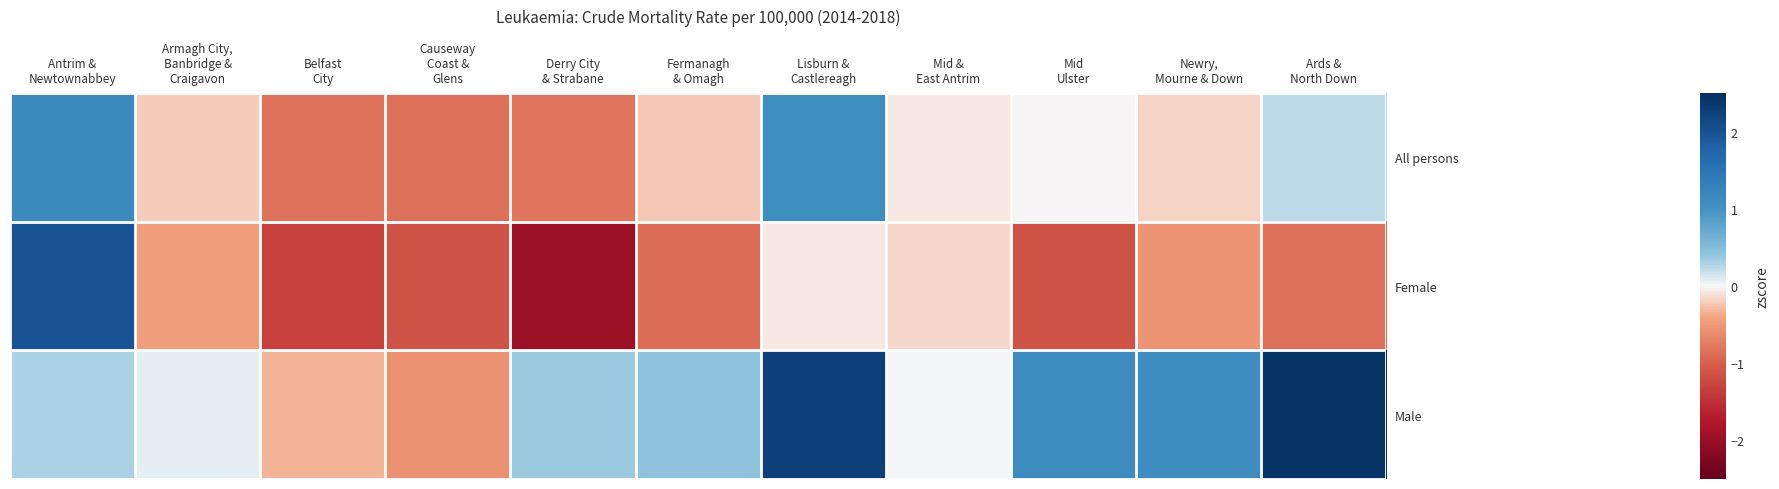

Reading right to left, transcribe all the data shown in this chart.

Male: Ards &
North Down=2.4	Newry,
Mourne & Down=1.1	Mid
Ulster=1.1	Mid &
East Antrim=0.0	Lisburn &
Castlereagh=2.3	Fermanagh
& Omagh=0.4	Derry City
& Strabane=0.4	Causeway
Coast &
Glens=-0.5	Belfast
City=-0.3	Armagh City,
Banbridge &
Craigavon=0.1	Antrim &
Newtownabbey=0.3
Female: Ards &
North Down=-0.9	Newry,
Mourne & Down=-0.5	Mid
Ulster=-1.1	Mid &
East Antrim=-0.2	Lisburn &
Castlereagh=-0.1	Fermanagh
& Omagh=-0.9	Derry City
& Strabane=-1.9	Causeway
Coast &
Glens=-1.1	Belfast
City=-1.3	Armagh City,
Banbridge &
Craigavon=-0.5	Antrim &
Newtownabbey=2.0
All persons: Ards &
North Down=0.2	Newry,
Mourne & Down=-0.2	Mid
Ulster=-0.0	Mid &
East Antrim=-0.1	Lisburn &
Castlereagh=1.1	Fermanagh
& Omagh=-0.2	Derry City
& Strabane=-0.8	Causeway
Coast &
Glens=-0.8	Belfast
City=-0.8	Armagh City,
Banbridge &
Craigavon=-0.2	Antrim &
Newtownabbey=1.2